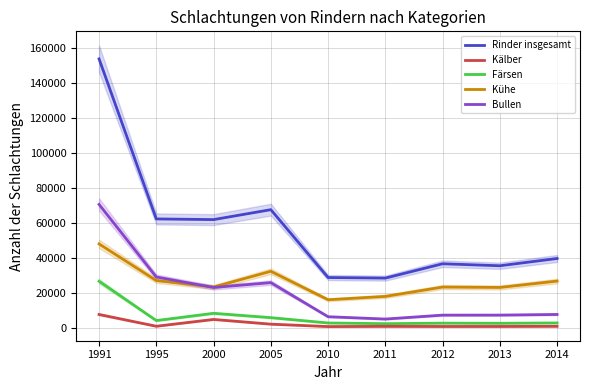

The Rinder insgesamt series shows 16750 at 1995. True or false?

False